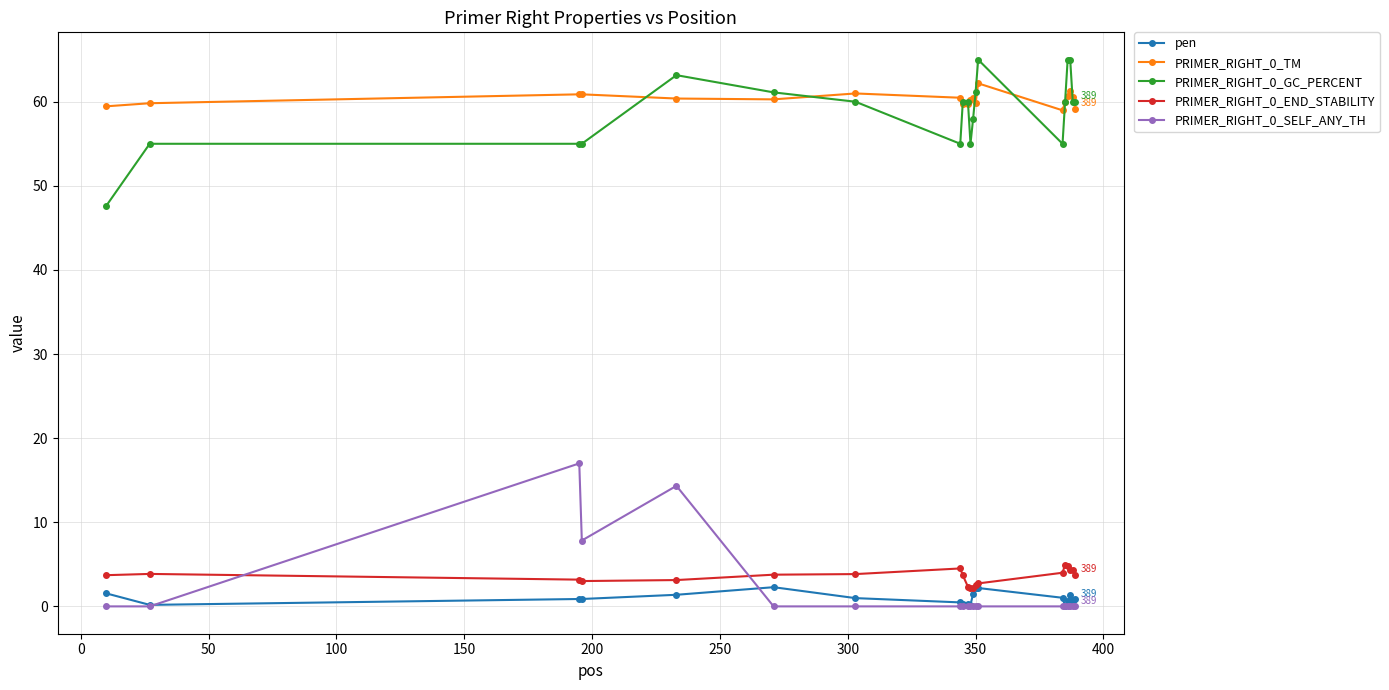

At how many categories does at least one series exceed 32?

20